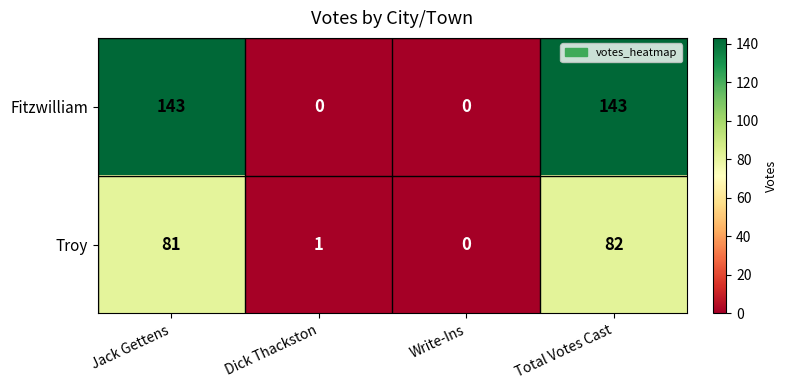

Which series has the largest range (max minus min)?

Fitzwilliam